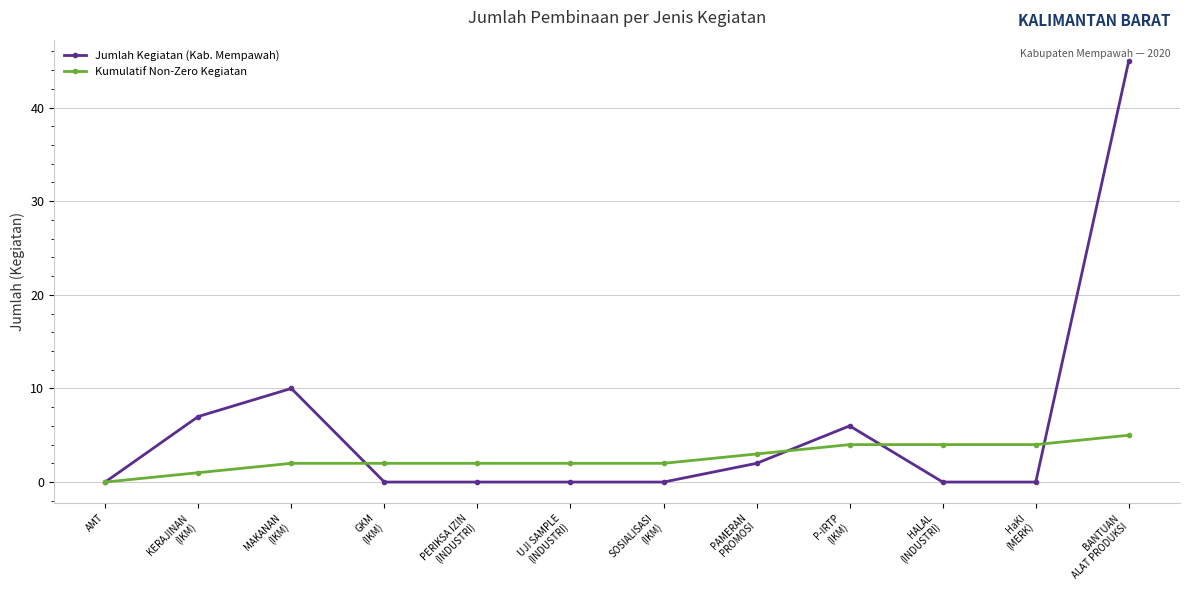

List the series in order of their peak value, highest first.

Jumlah Kegiatan (Kab. Mempawah), Kumulatif Non-Zero Kegiatan